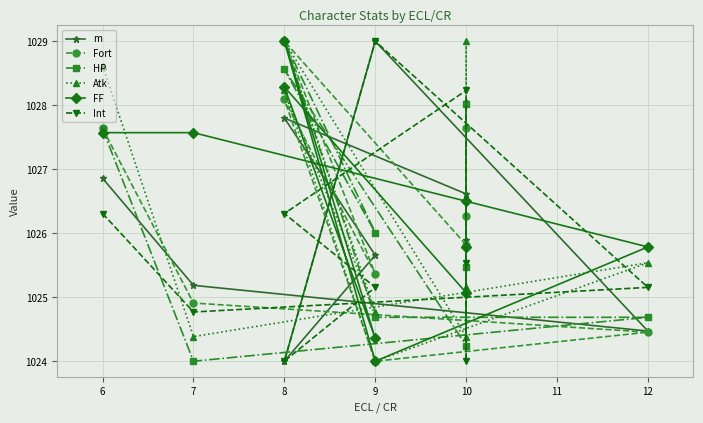

What is the total value across all series at 9?

6154.7